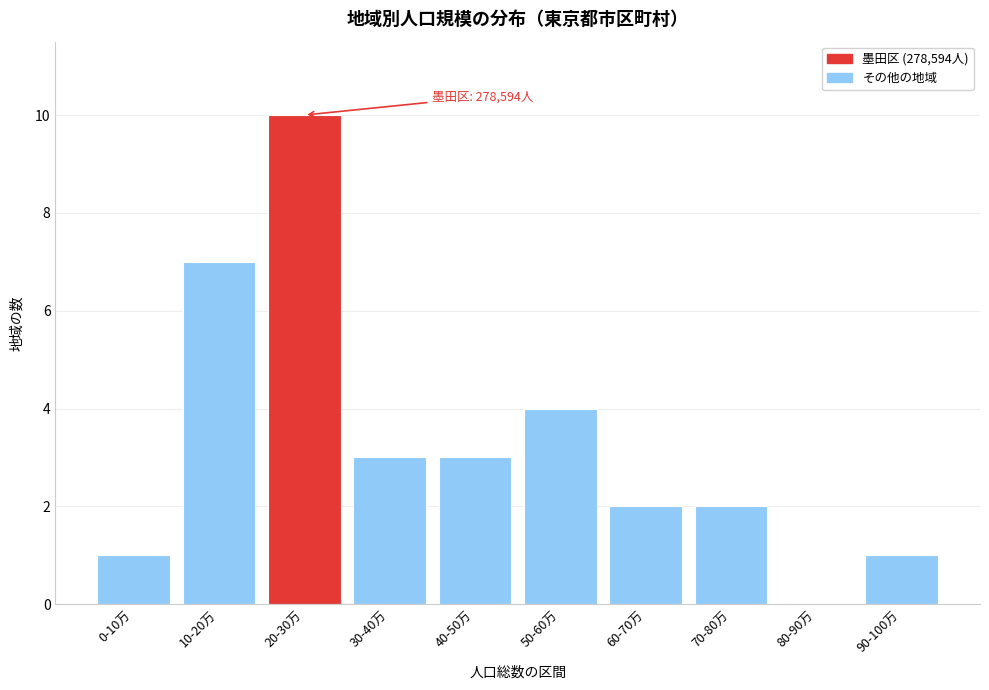

Reading left to right, what are all the values shown in this chart?

0-10万=1	10-20万=7	20-30万=10	30-40万=3	40-50万=3	50-60万=4	60-70万=2	70-80万=2	80-90万=0	90-100万=1